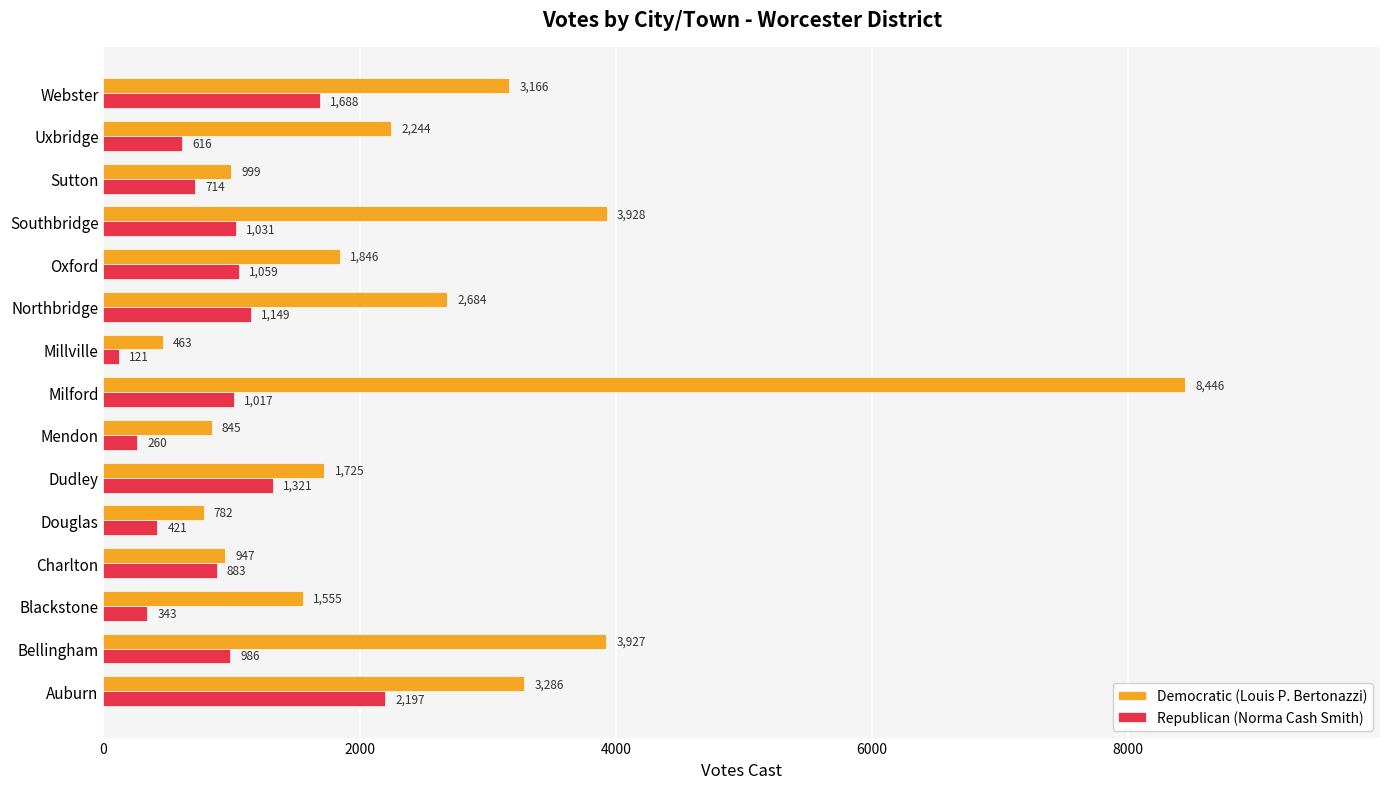

At which category is the sum across all series the highest?

Milford